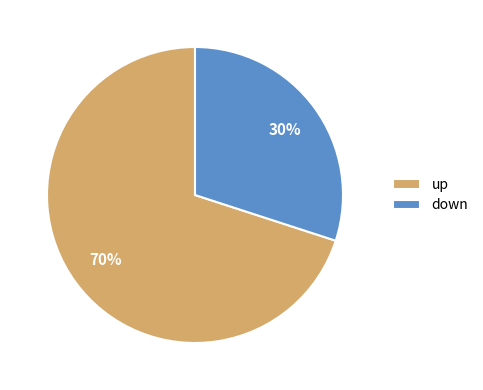

What is the majority slice?

up